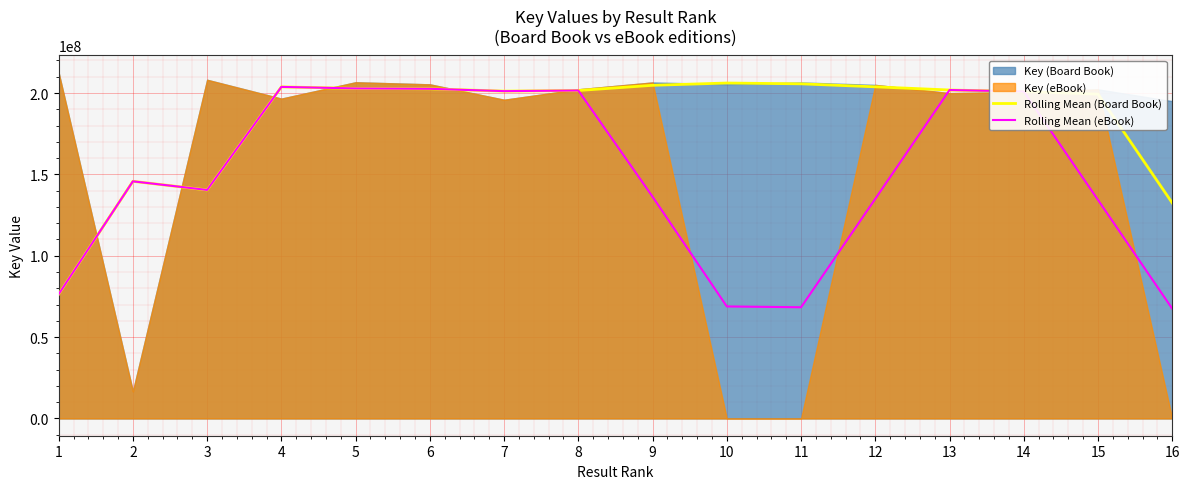

Which has a higher value, 11 or 14?

11